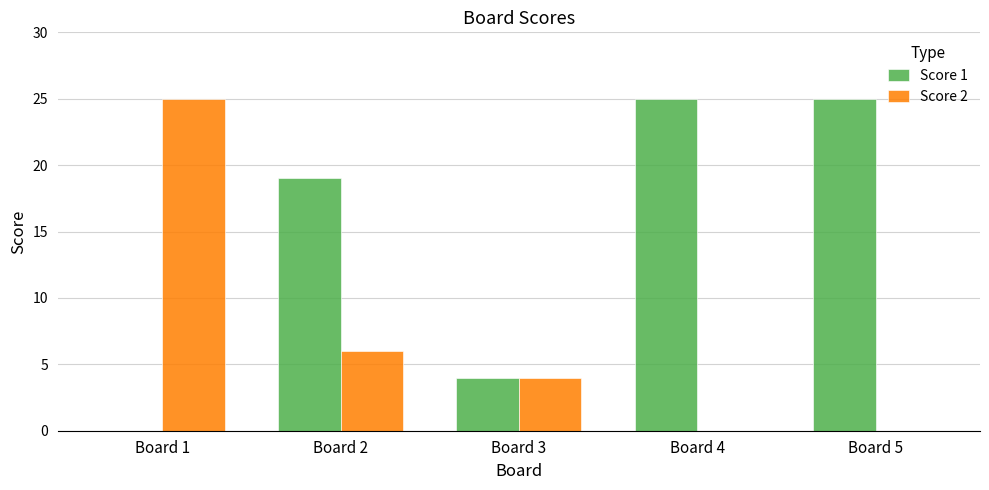

The Score 1 series shows 0 at Board 1. True or false?

True